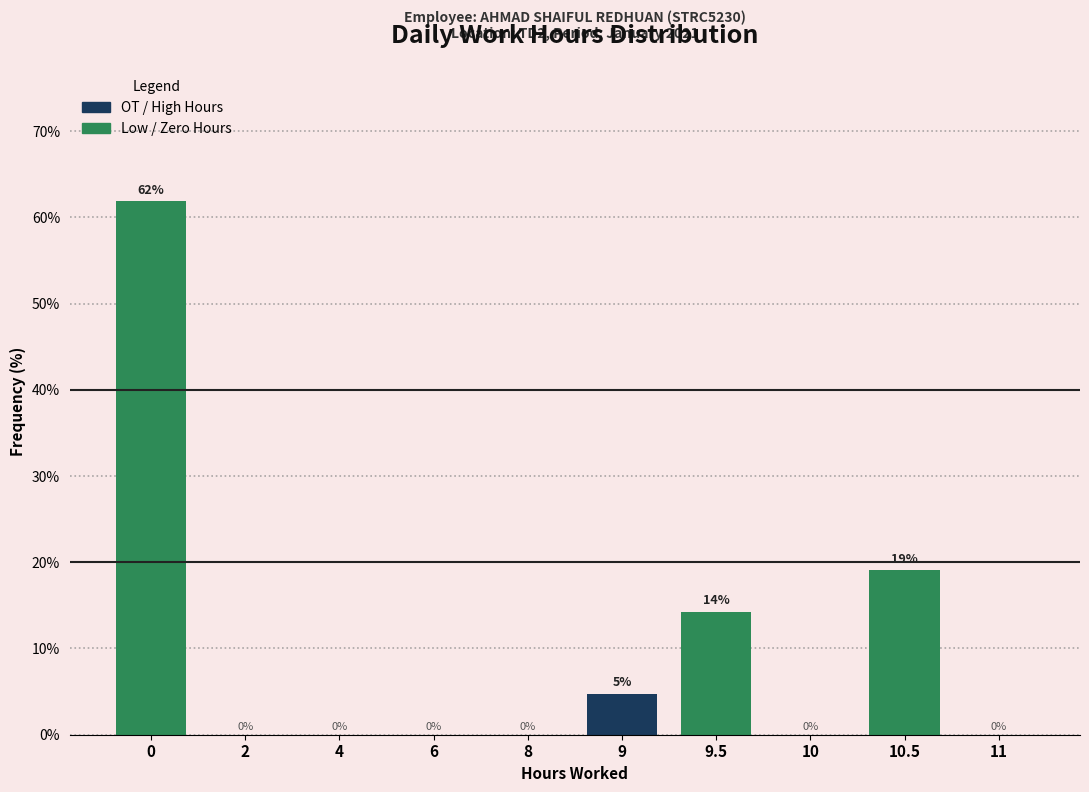

What is the greatest value displayed?

61.9